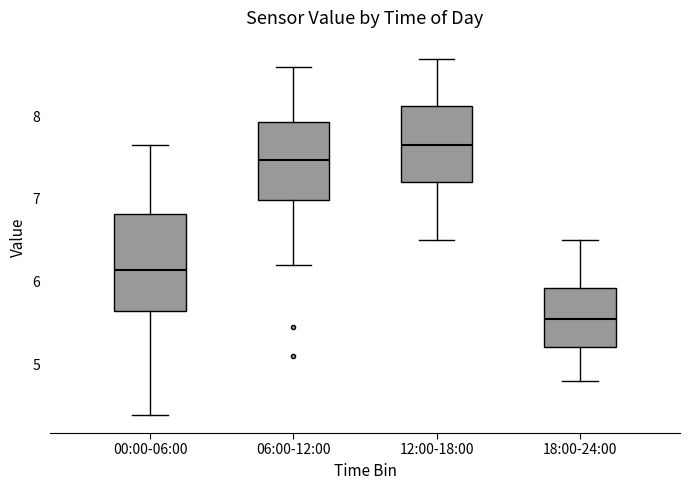

Reading left to right, transcribe this box plot: for each box, give where its median line is, the range the box spans, and where its two whiskers end, as read against the y-axis. The values are not printed on the chart, so give them approximately, as read against the axis.

00:00-06:00: median 6.1, box 5.6 to 6.8, whiskers 4.4 to 7.7
06:00-12:00: median 7.5, box 7.0 to 7.9, whiskers 6.2 to 8.6
12:00-18:00: median 7.7, box 7.2 to 8.1, whiskers 6.5 to 8.7
18:00-24:00: median 5.6, box 5.2 to 5.9, whiskers 4.8 to 6.5